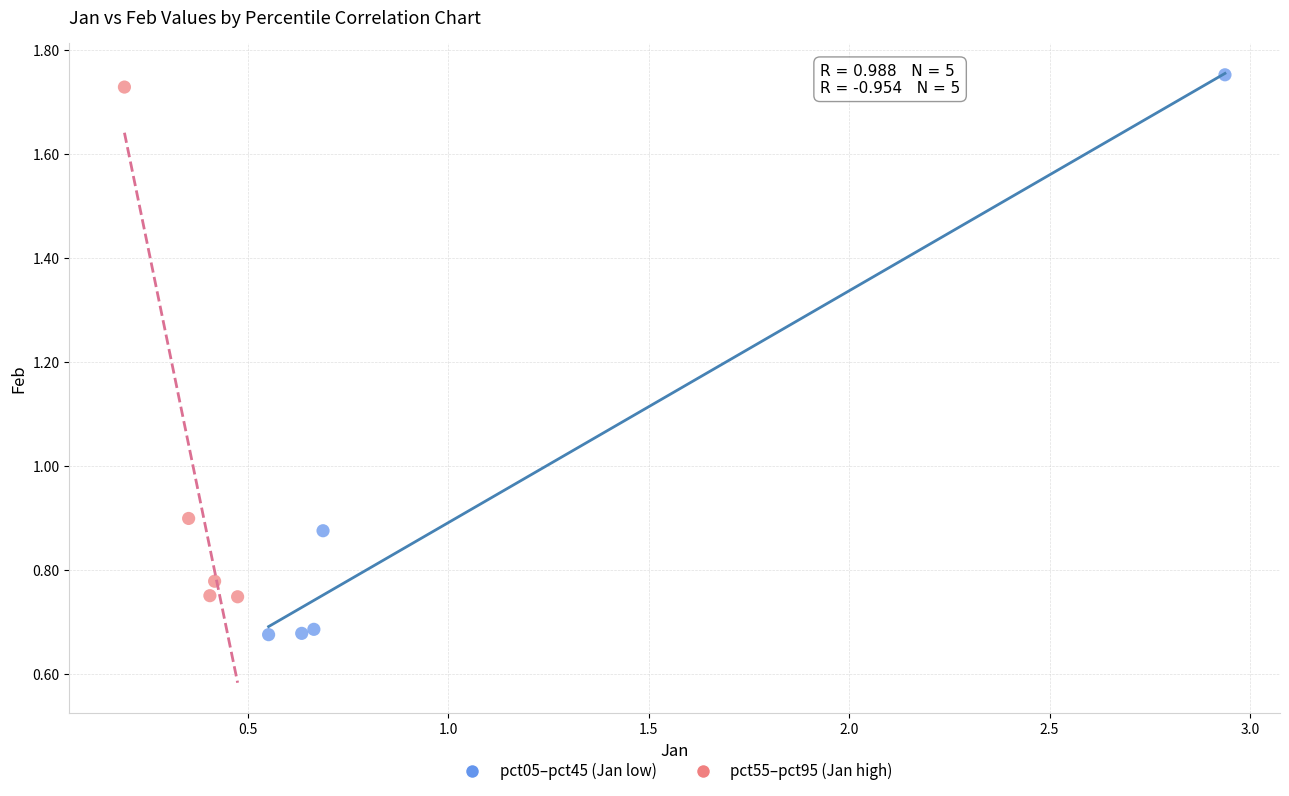

Which series contains the lowest Y value?

pct05–pct45 (Jan low)